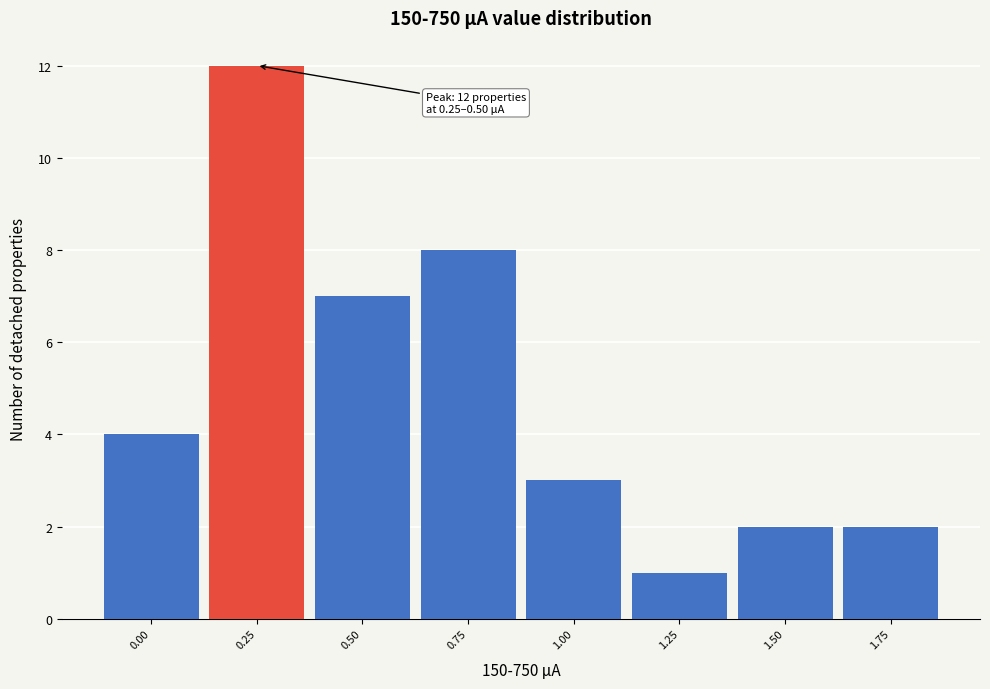

Reading left to right, extract all data points from this chart.

0.00=4	0.25=12	0.50=7	0.75=8	1.00=3	1.25=1	1.50=2	1.75=2